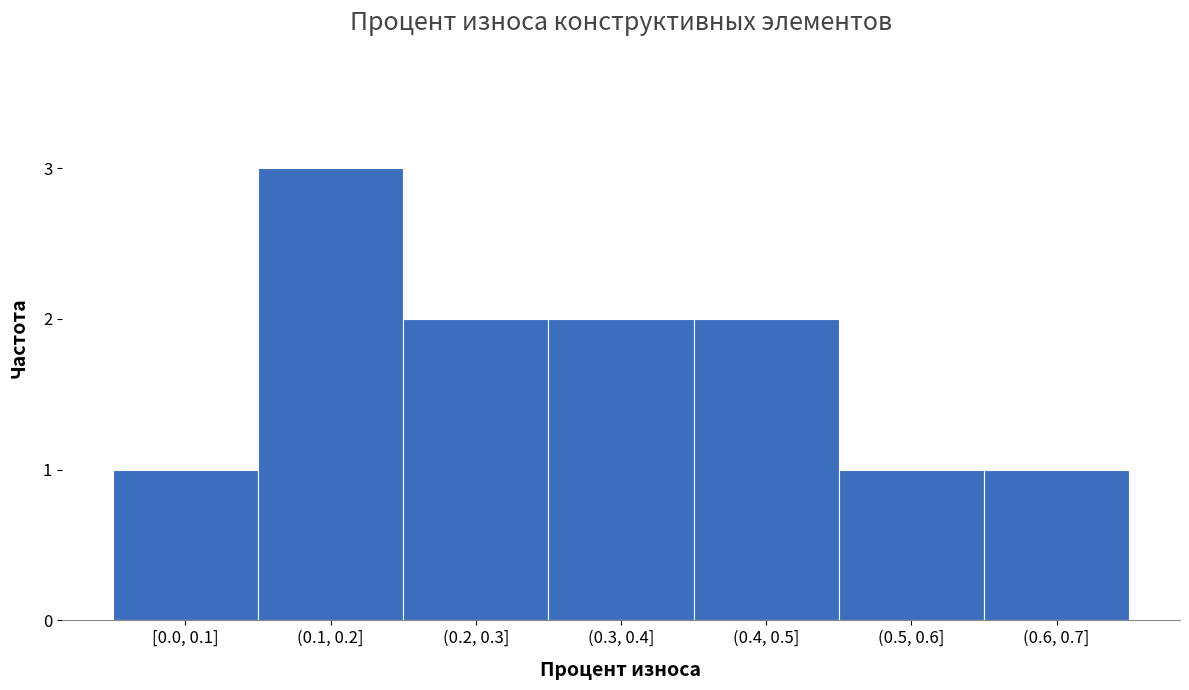

Reading right to left, extract all data points from this chart.

1	1	2	2	2	3	1